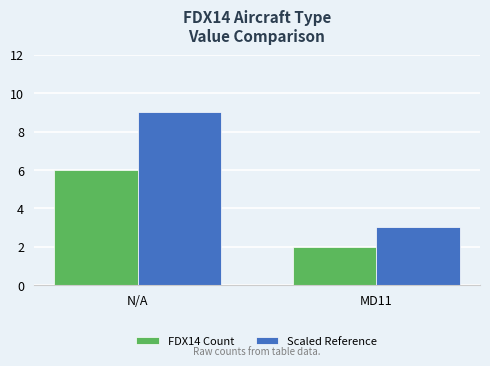

What is the approximate value of Scaled Reference at MD11?

3